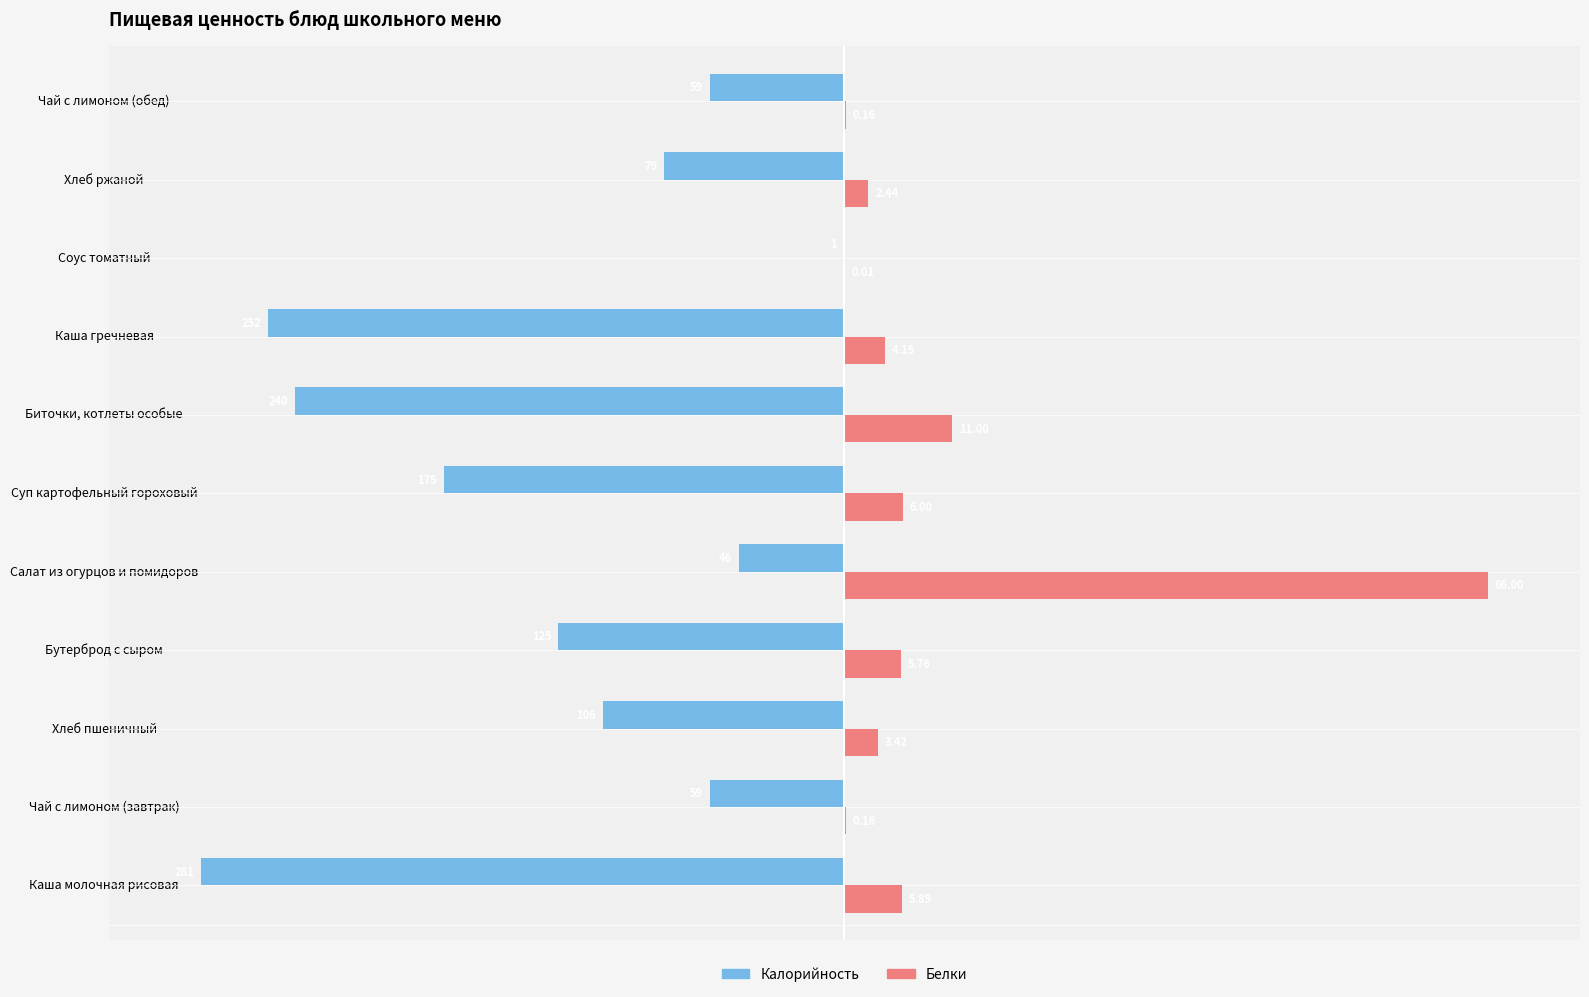

Does the chart contain any negative values?

Yes